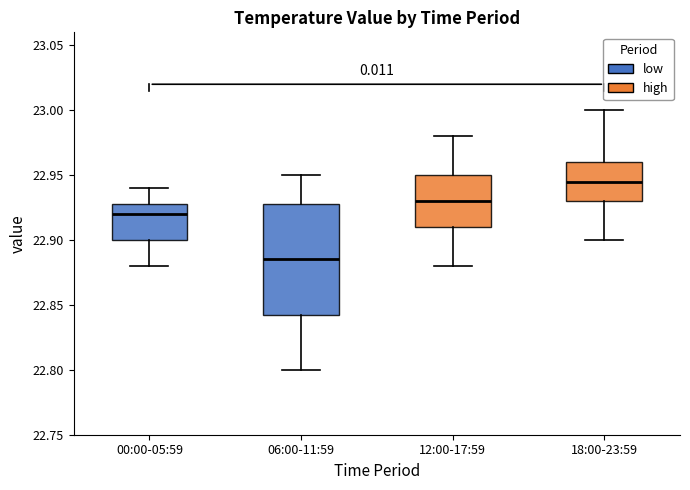

Where does the lower whisker of the box for 12:00-17:59 end on the y-axis? The values are not printed on the chart, so give them approximately, as read against the axis.

22.880